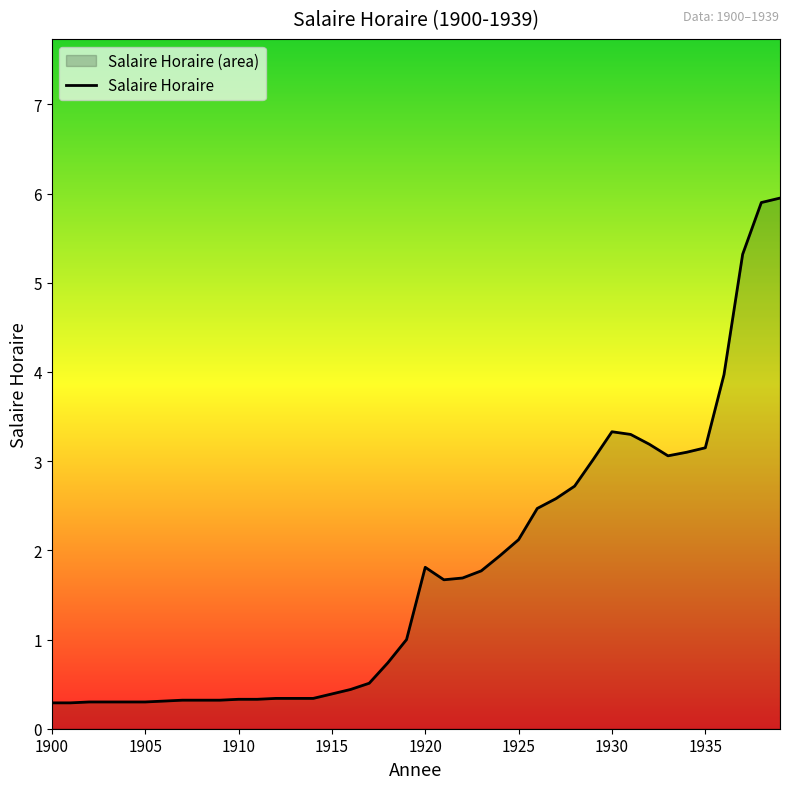

Does the chart display data point markers on the line(s)?

No